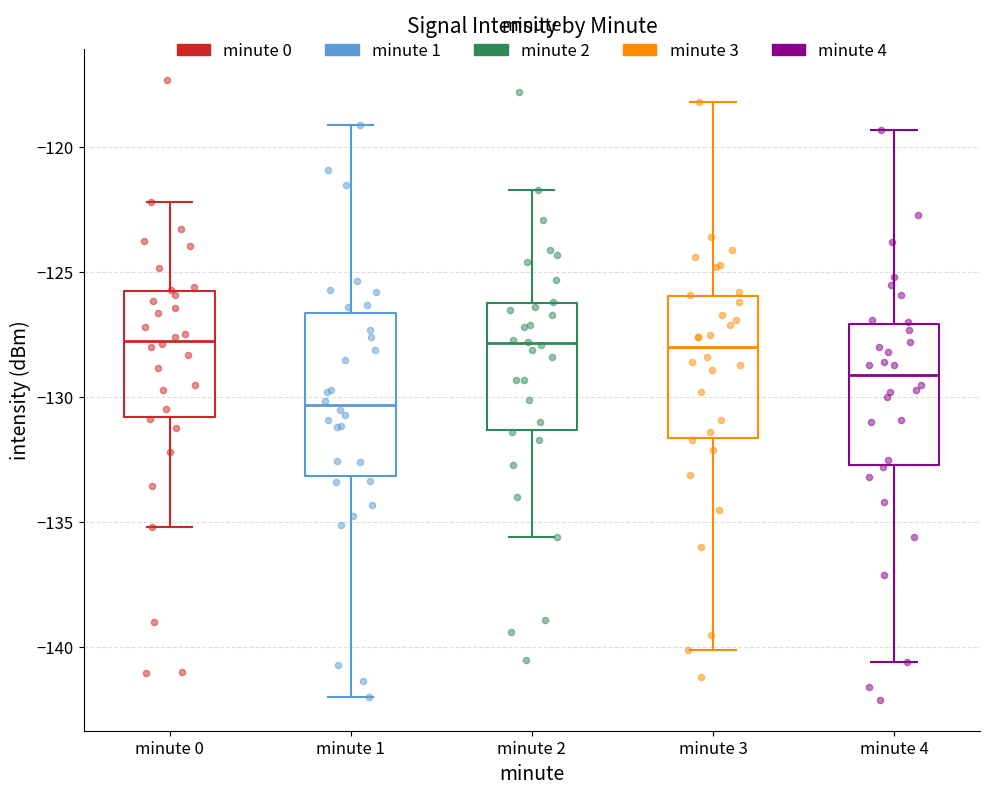

Reading left to right, read every box against the y-axis: the position of its median line, the range the box covers, and the ends of its whiskers. The values are not printed on the chart, so give them approximately, as read against the axis.

minute 0: median -127.5, box -131.0 to -126.0, whiskers -135.0 to -122.0
minute 1: median -130.5, box -133.0 to -126.5, whiskers -142.0 to -119.0
minute 2: median -128.0, box -131.5 to -126.0, whiskers -135.5 to -121.5
minute 3: median -128.0, box -131.5 to -126.0, whiskers -140.0 to -118.0
minute 4: median -129.0, box -132.5 to -127.0, whiskers -140.5 to -119.5